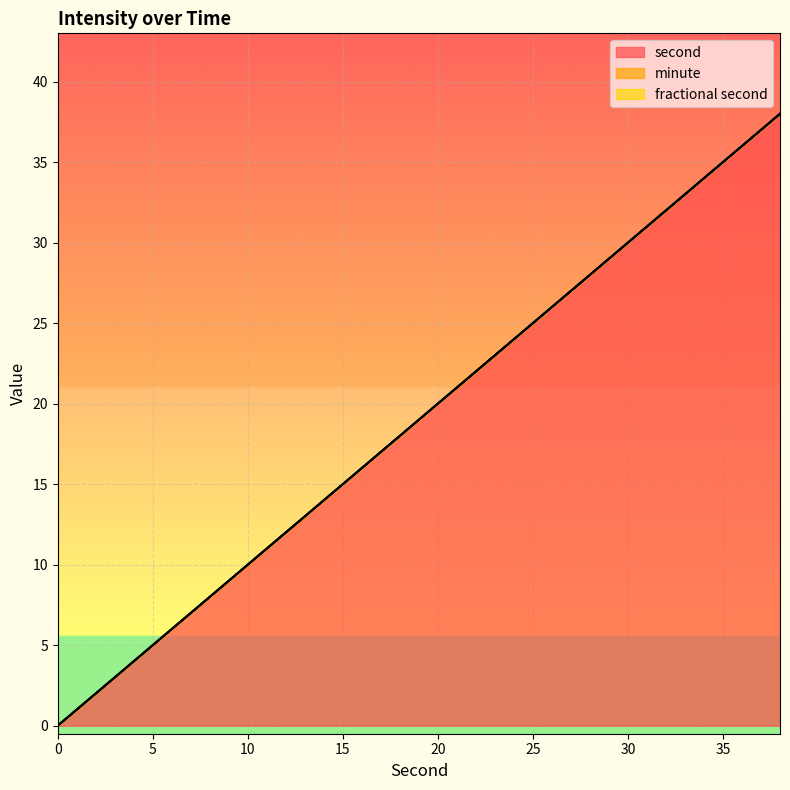

Between 20 and 22, which series saw the biggest shift?

second